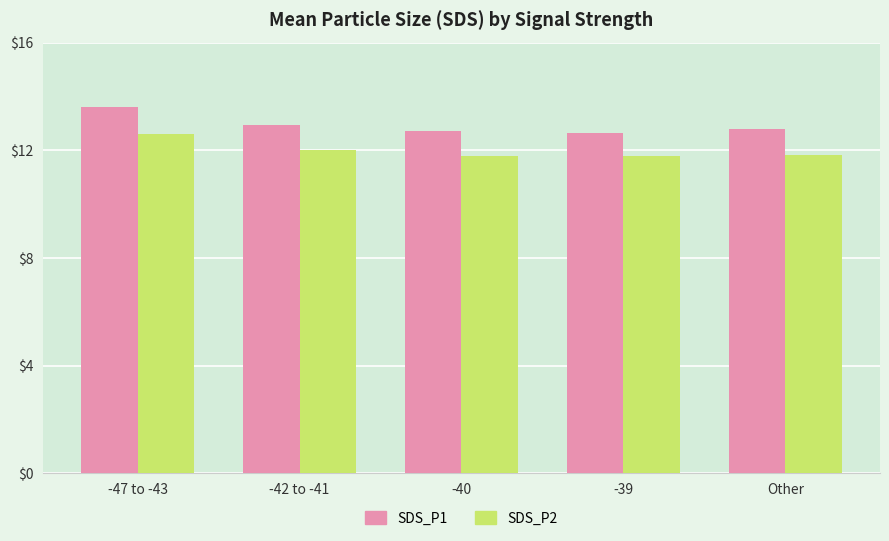

What is the average value of the SDS_P1 series?

12.9